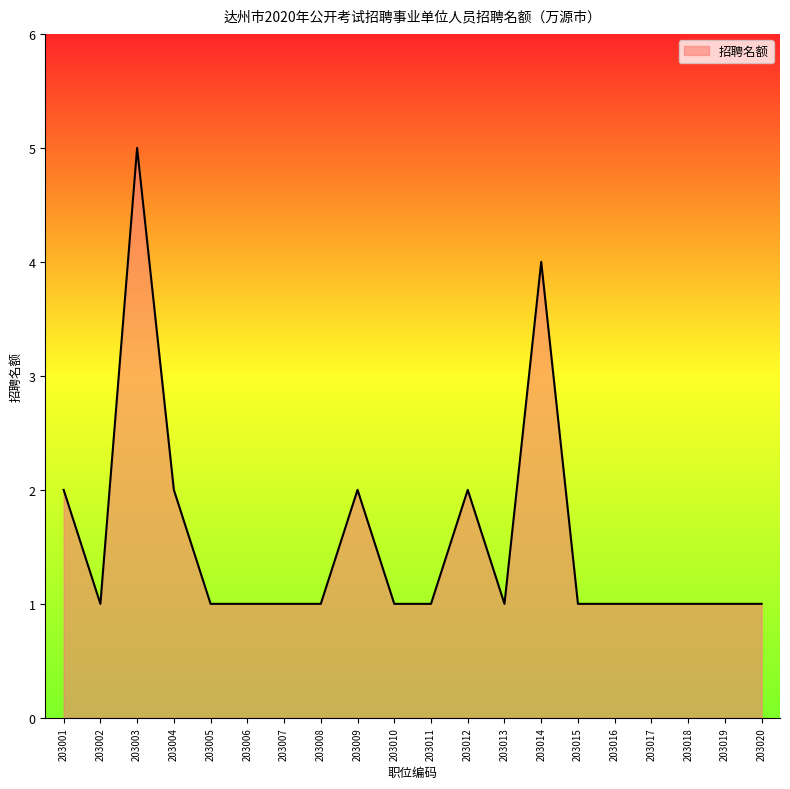

What is the difference between the second highest and second lowest values?

3